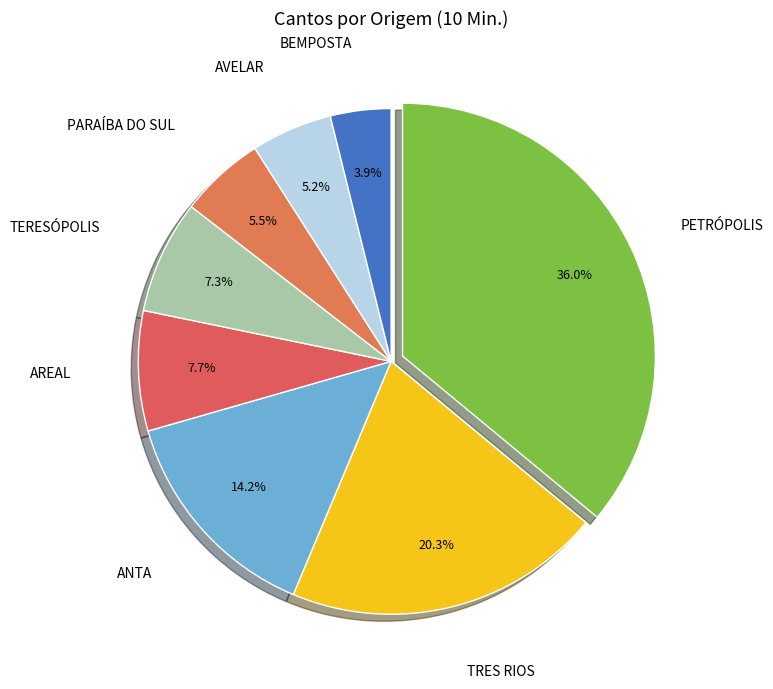

What portion of the pie excludes AVELAR?

94.8%